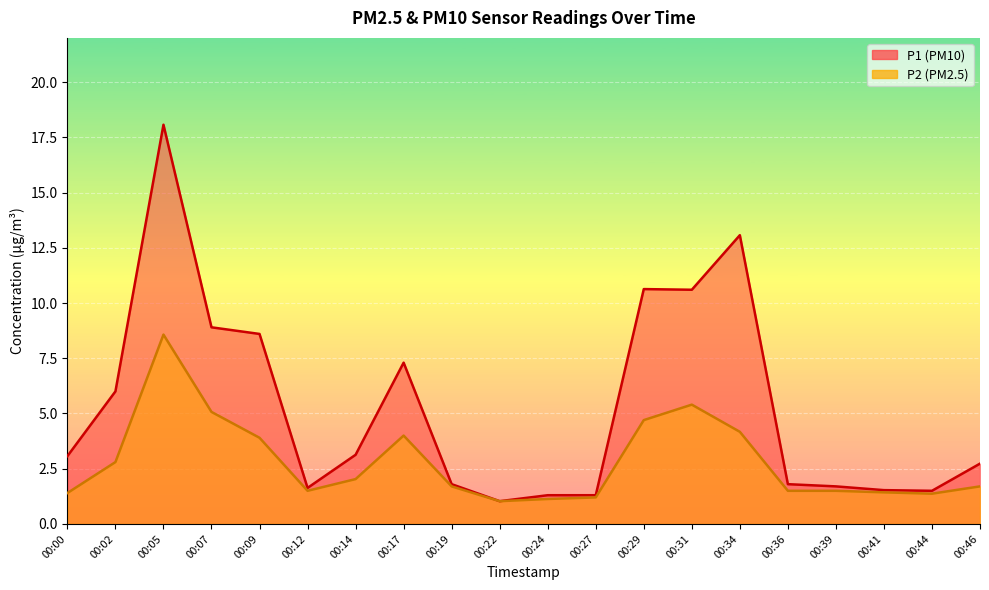

At which category is the sum across all series the highest?

00:05